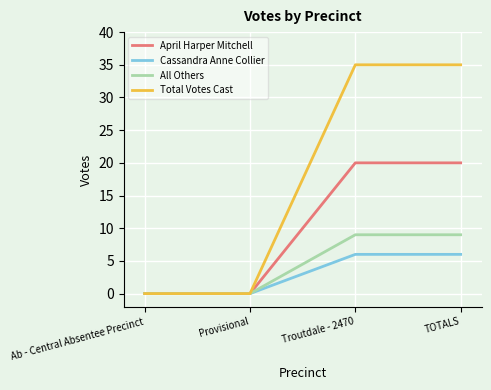

Is it true that Cassandra Anne Collier equals 9 at TOTALS?

False